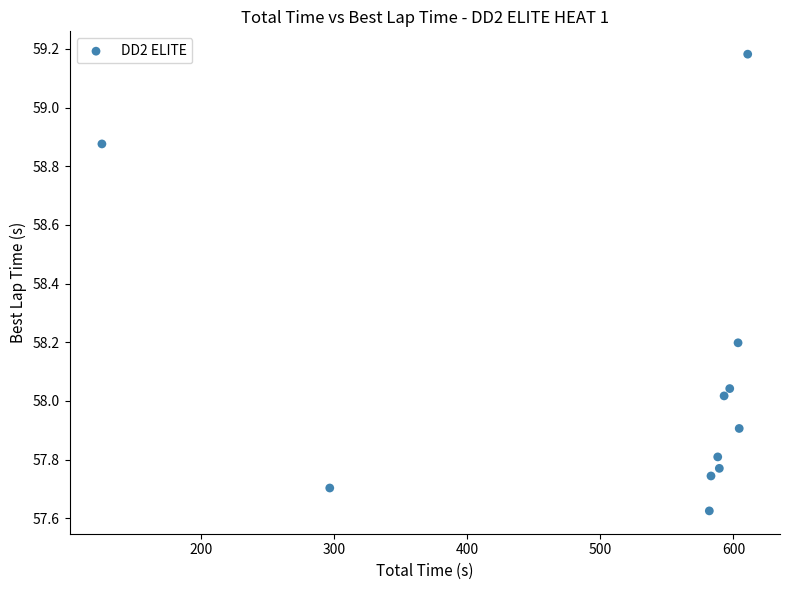

What is the average Y value?

58.1